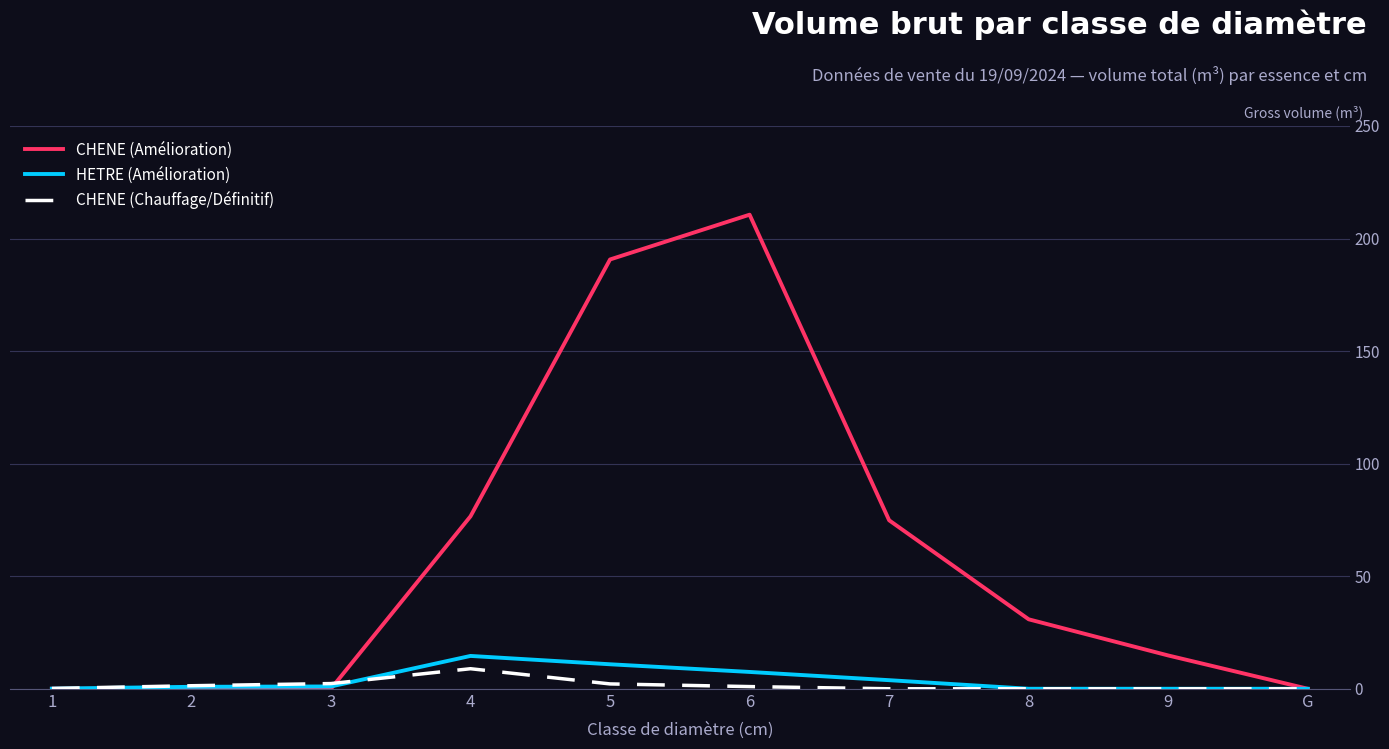

True or false: HETRE (Amélioration) has a value of 0.0 at 9.

True